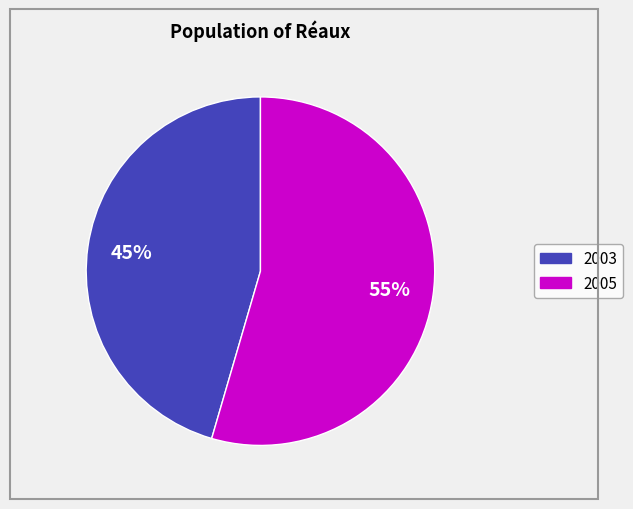

Is there any slice that represents more than half of the pie?

Yes